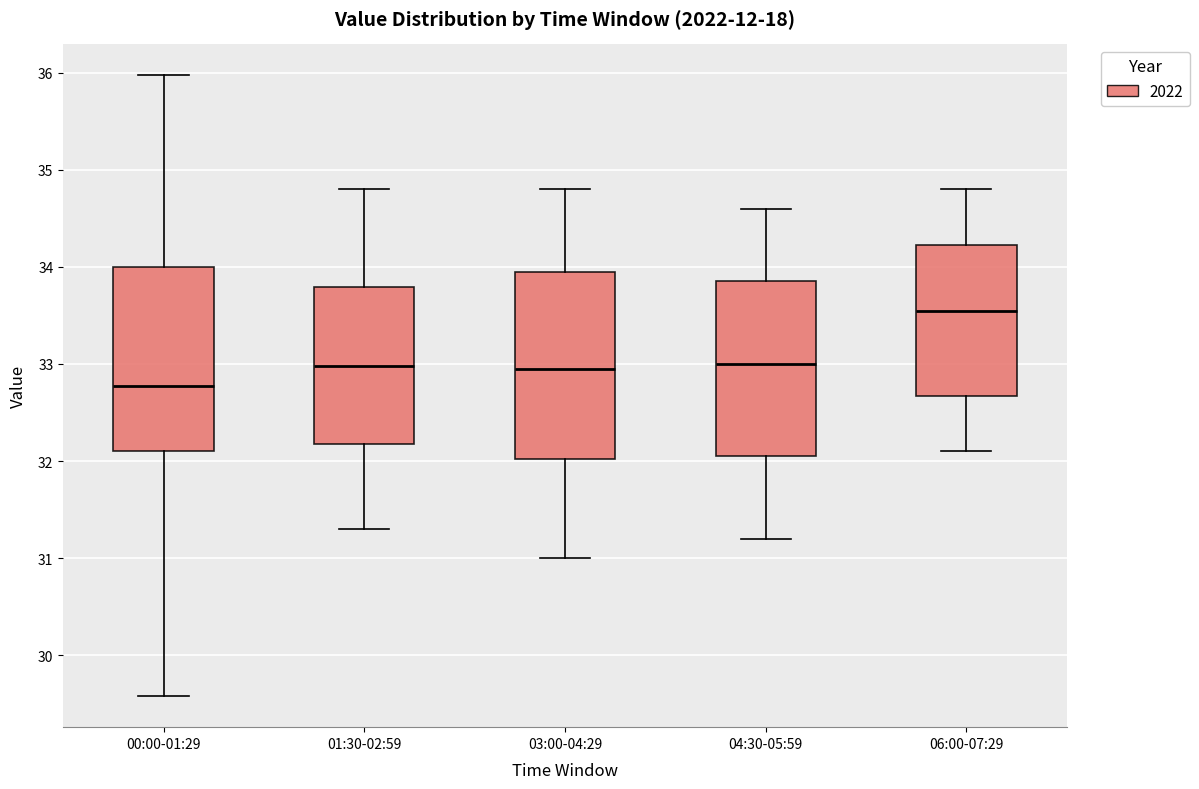

Where is the lower edge of the box for 01:30-02:59 on the y-axis? The values are not printed on the chart, so give them approximately, as read against the axis.

32.2